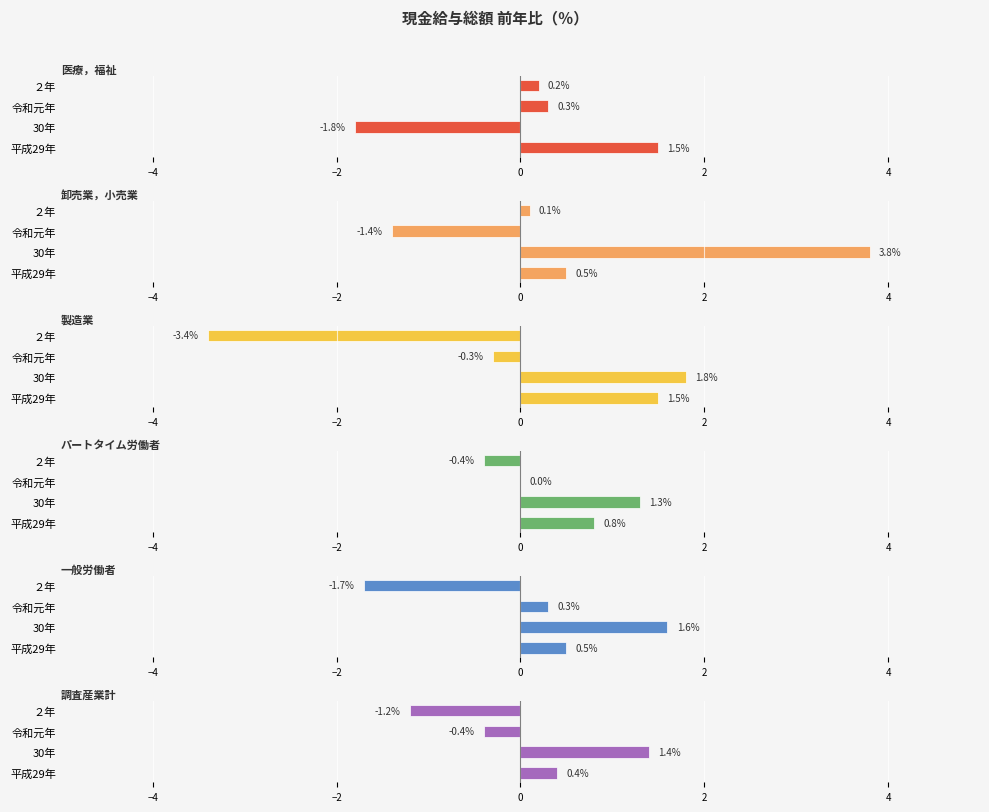

Which series has the largest range (max minus min)?

製造業